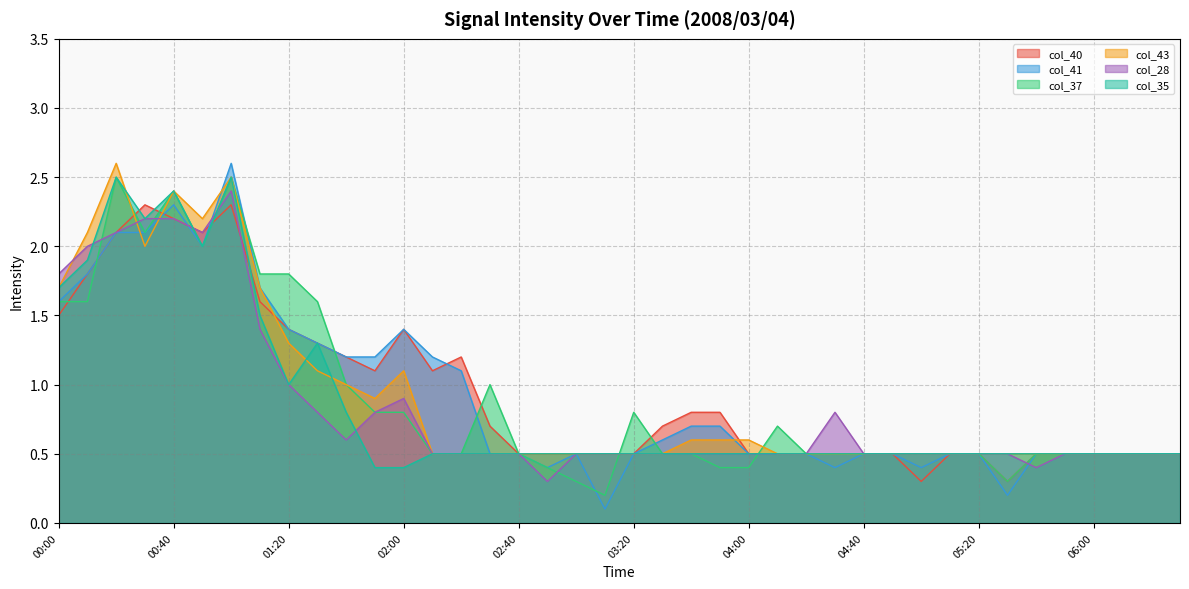

How many lines are shown in the chart?

6